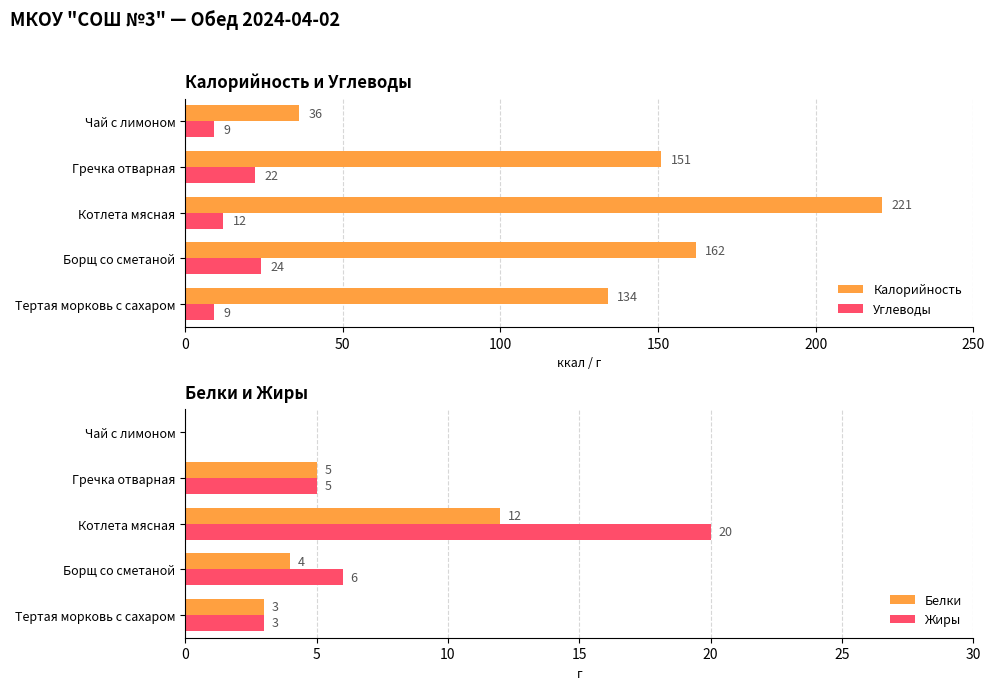

Where is Углеводы nearest to the value 16?

Котлета мясная